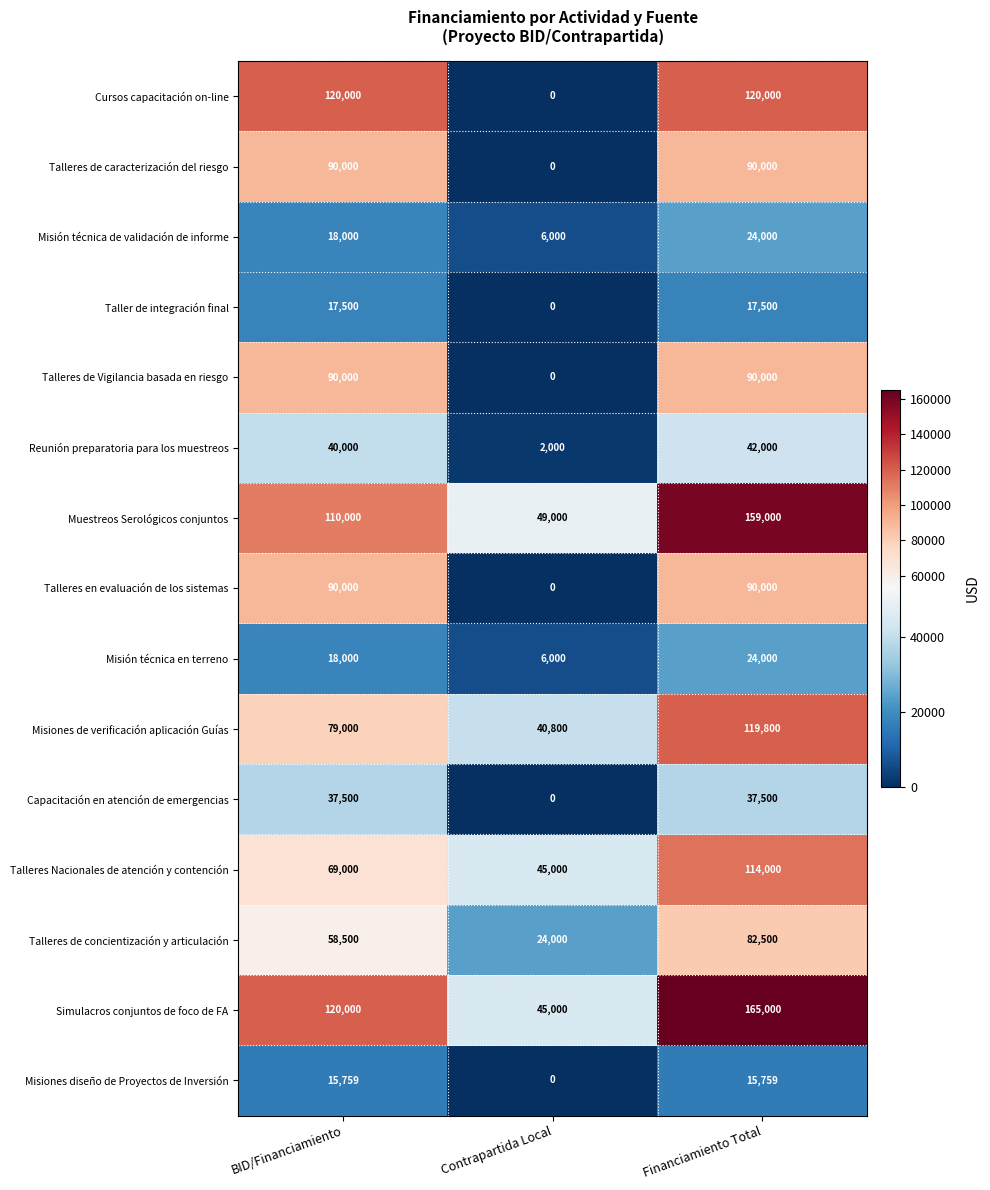

The value of Simulacros conjuntos de foco de FA at BID/Financiamiento is 29568. True or false?

False